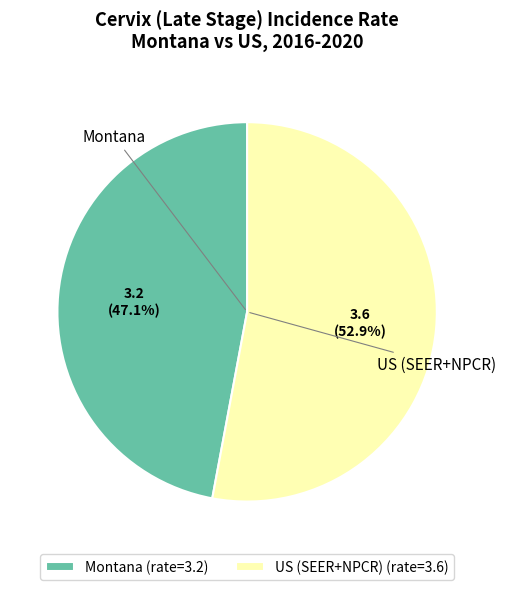

Is Montana the majority of the pie?

No